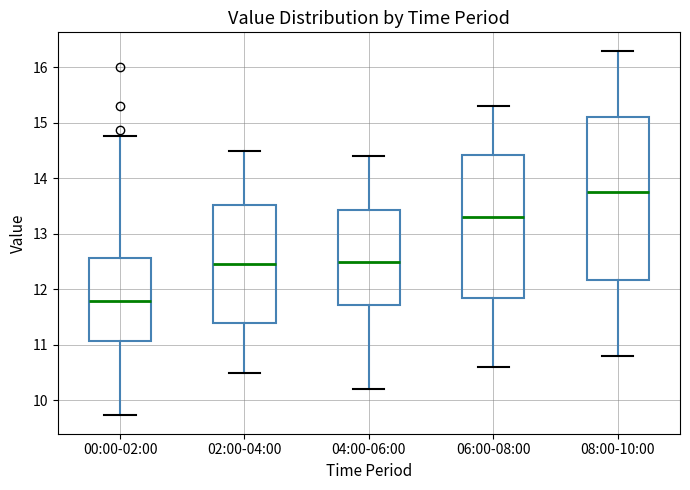

Where is the lower edge of the box for 02:00-04:00 on the y-axis? The values are not printed on the chart, so give them approximately, as read against the axis.

11.4